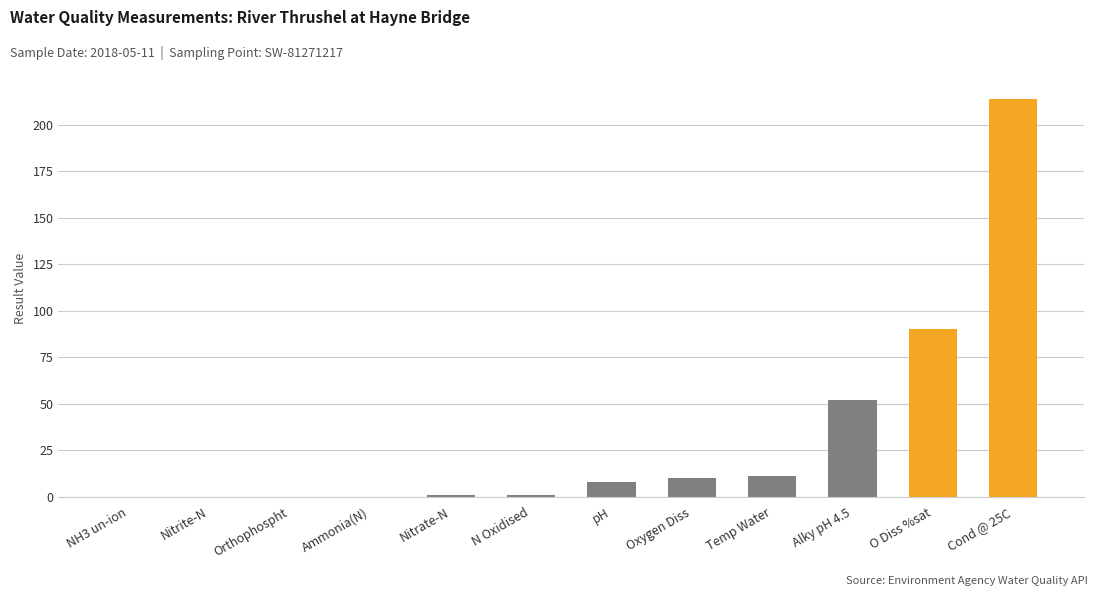

What is the greatest value displayed?

214.0